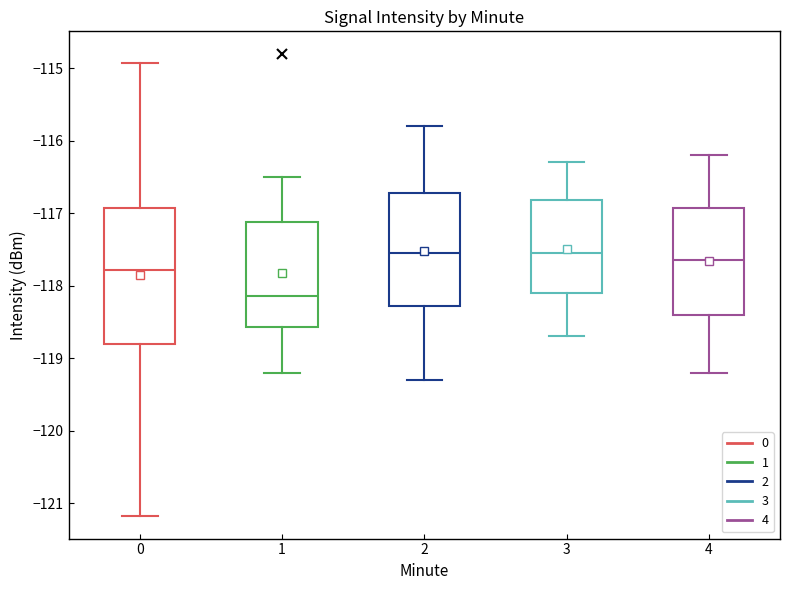

Which box's median line is the lowest?

1